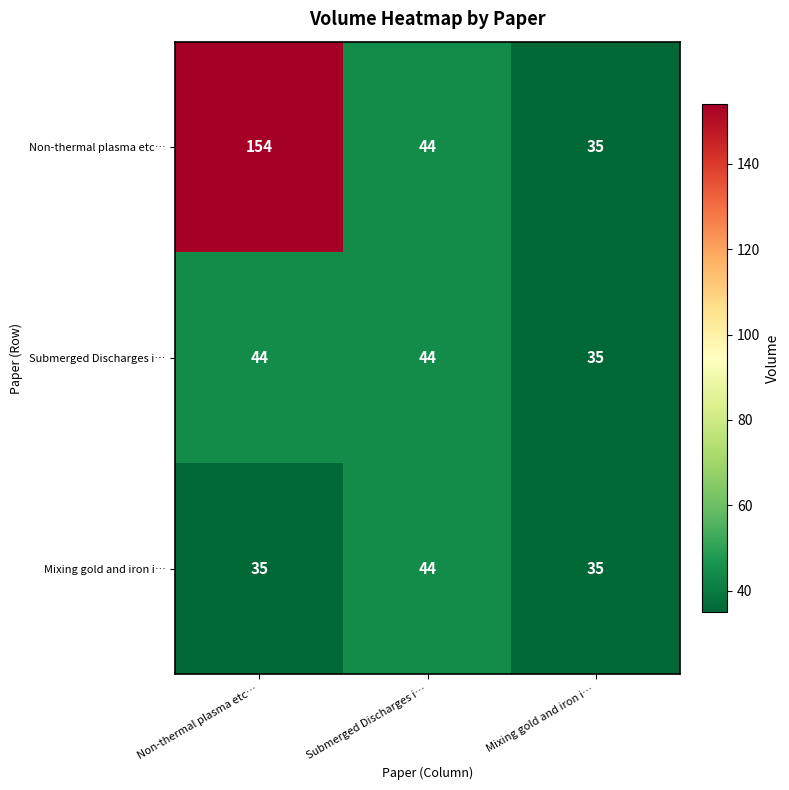

At which label does Non-thermal plasma etc… reach its minimum?

Mixing gold and iron i…